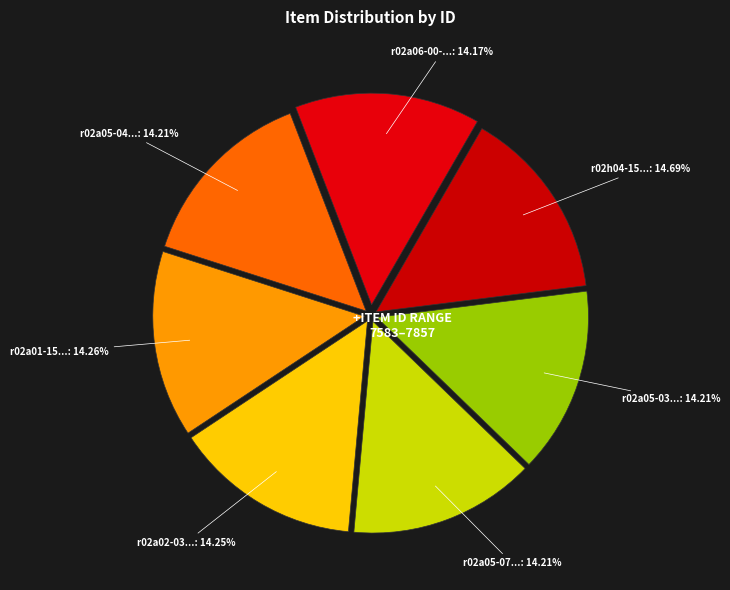

Count the number of slices in the pie.

7